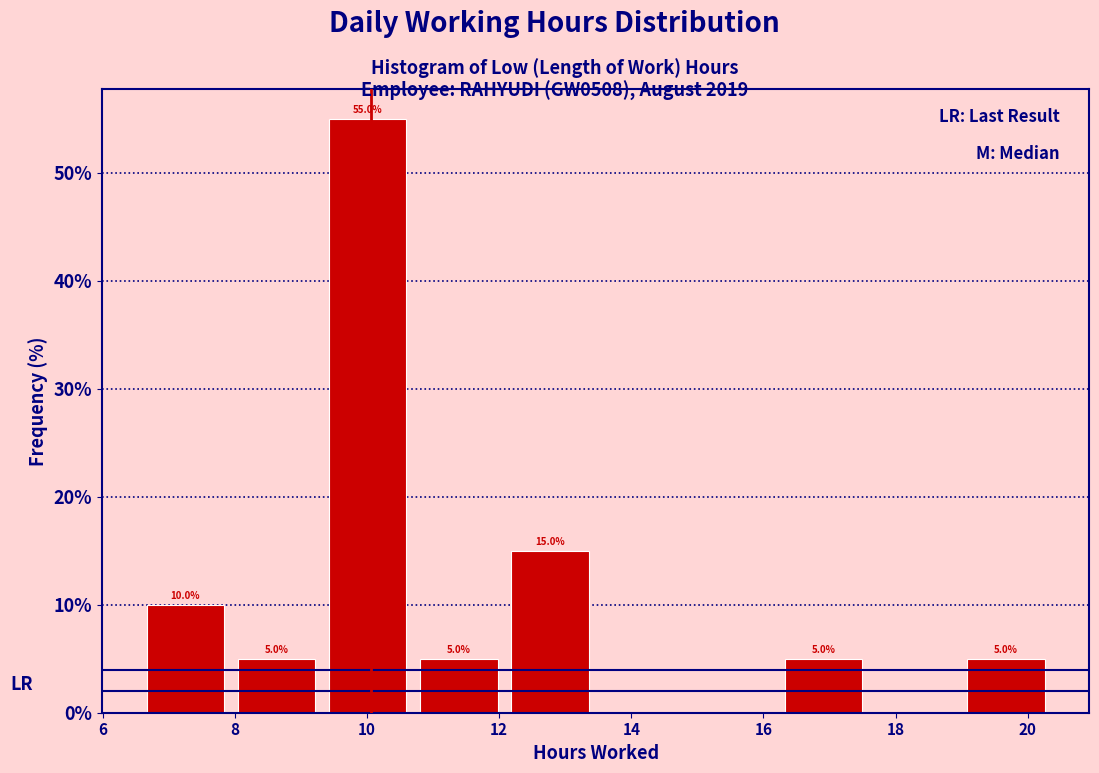

Which range on the x-axis has the tallest bar?

9.32 to 10.70